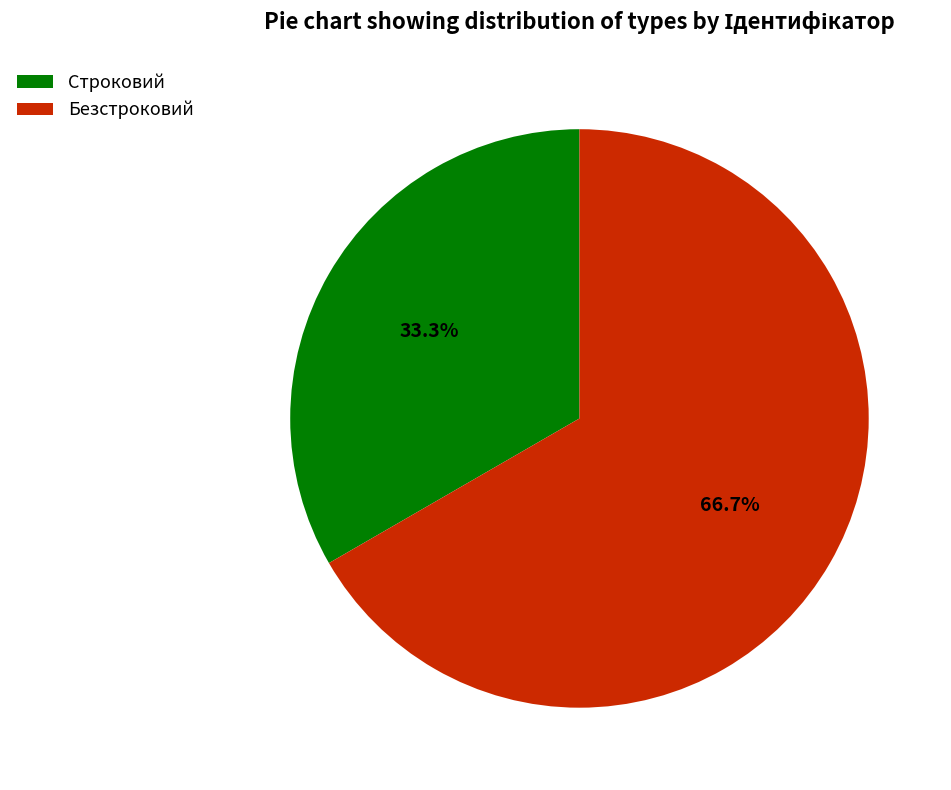

Which has a higher value, Безстроковий or Строковий?

Безстроковий